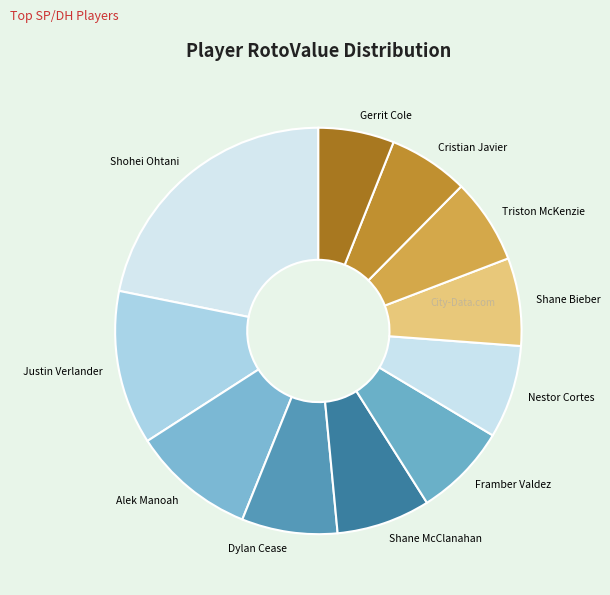

Count the number of slices in the pie.

11